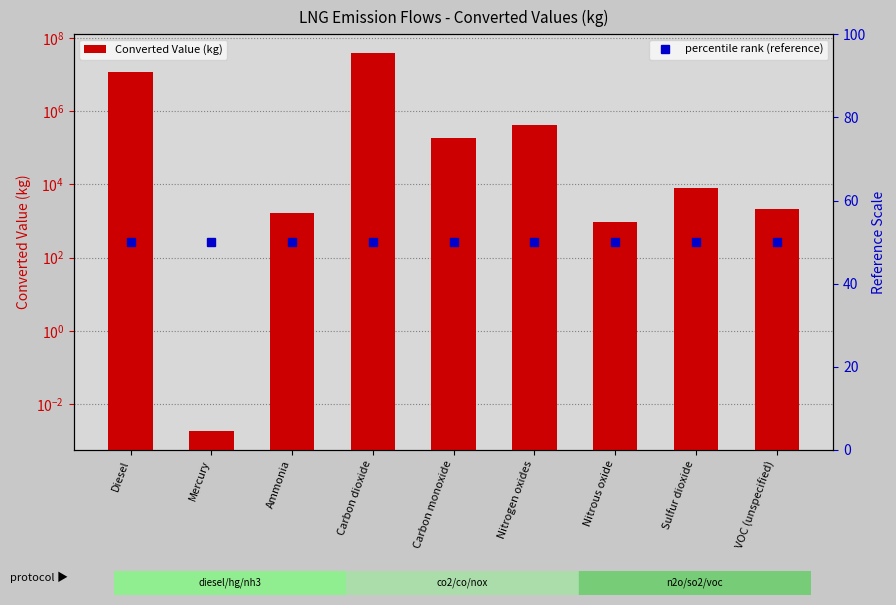

What is the approximate value of percentile rank (reference) at Carbon dioxide?

50.0